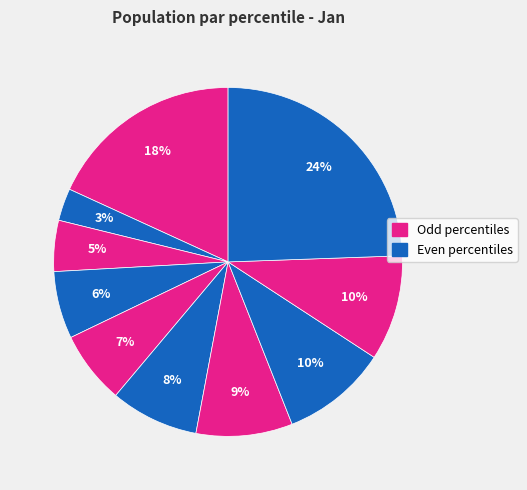

How many slices are in this pie chart?

10